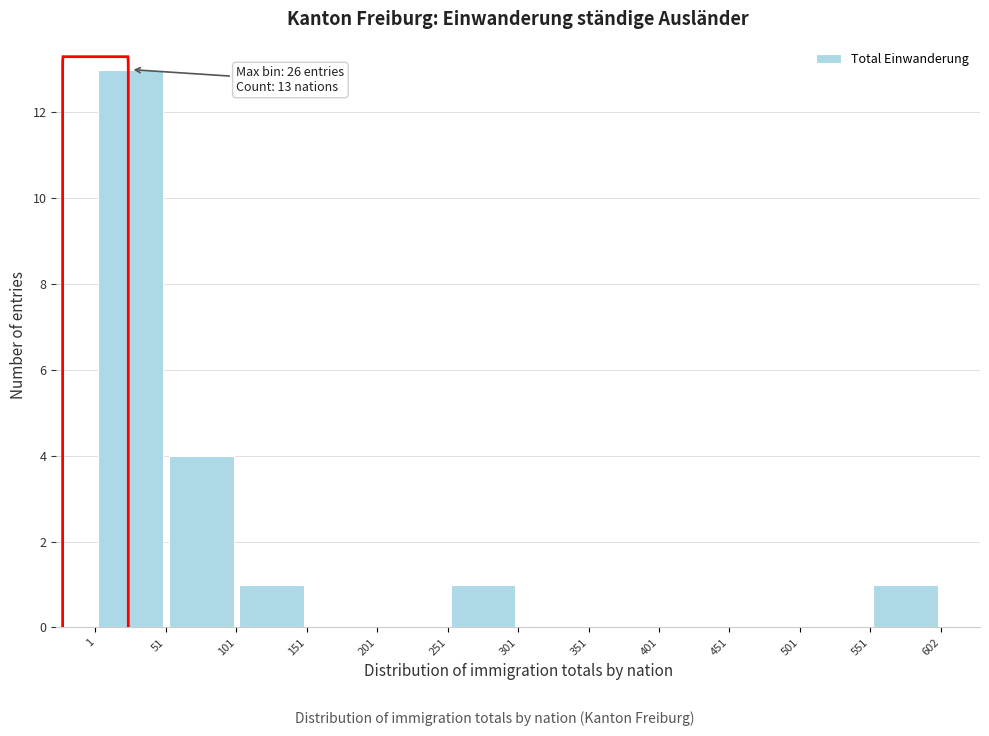

Which range on the x-axis has the tallest bar?

1 to 51